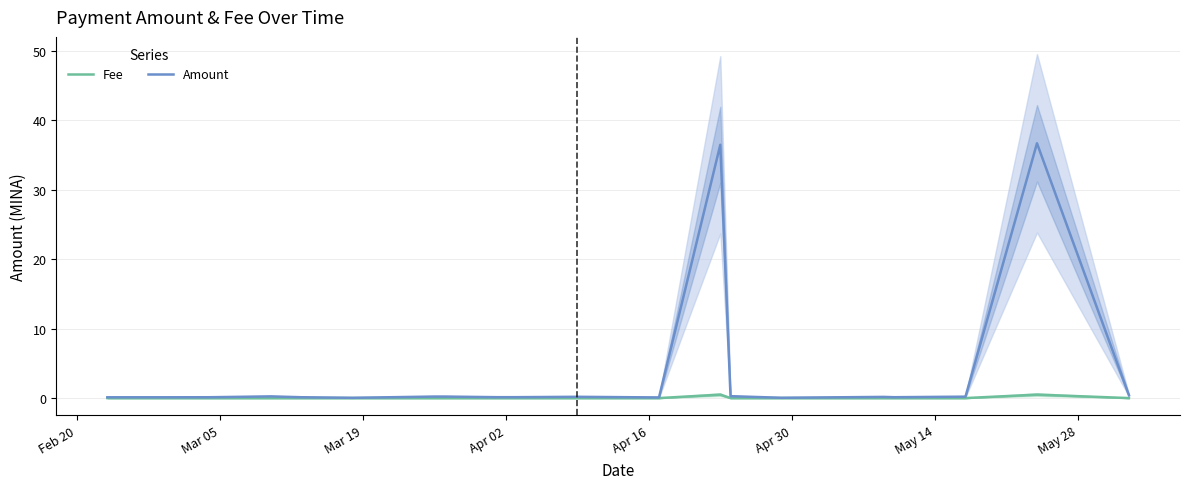

What is the sum of all Fee values?

1.0